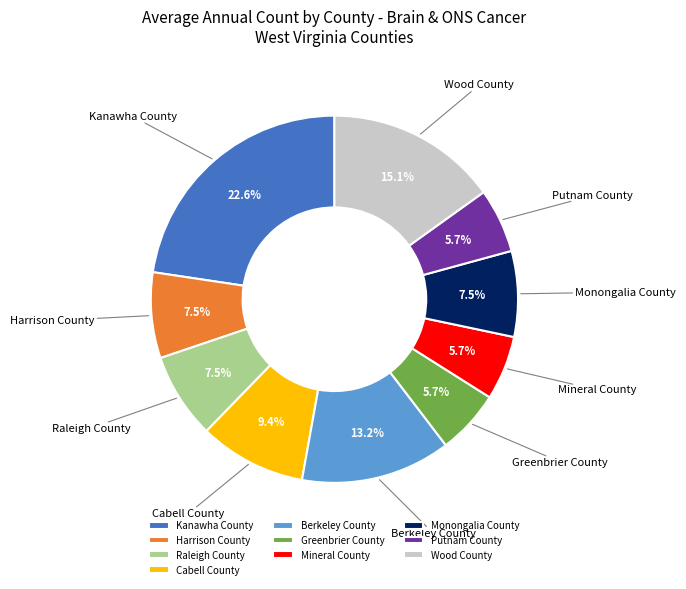

Is Putnam County the majority of the pie?

No